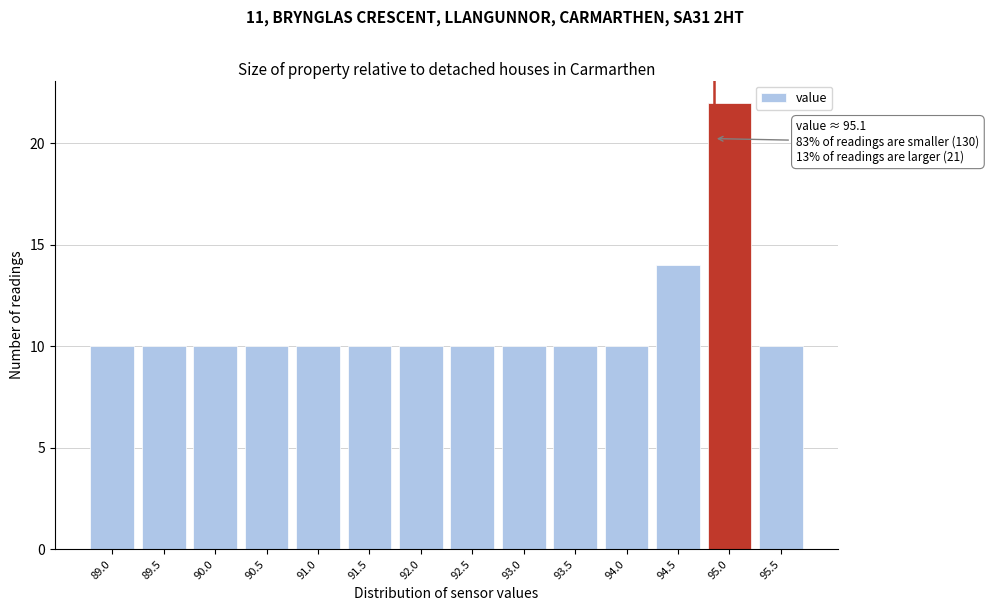

Reading right to left, what are all the values shown in this chart?

10	22	14	10	10	10	10	10	10	10	10	10	10	10